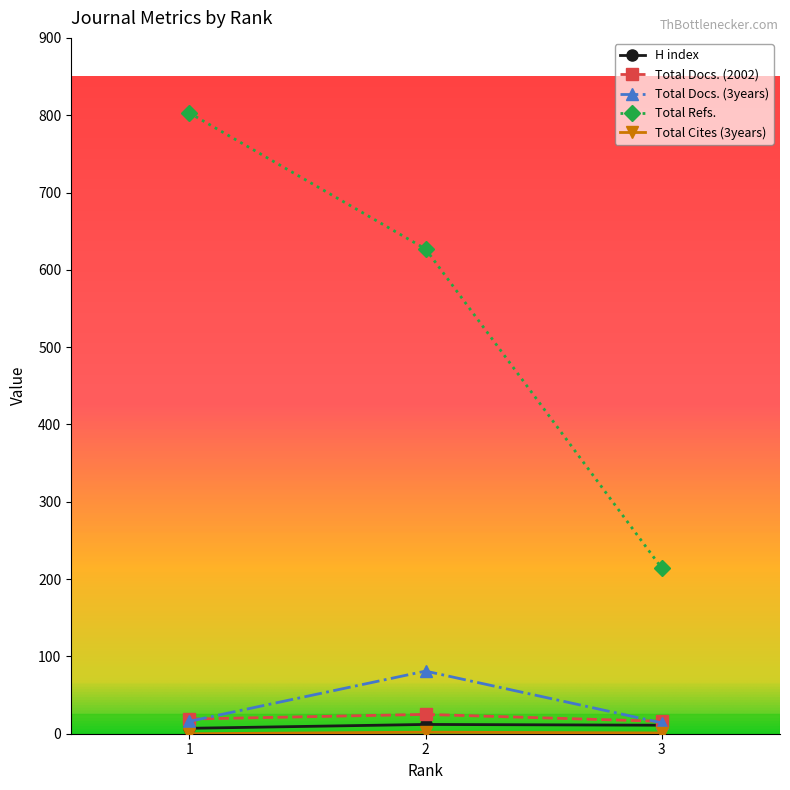

What is the approximate value of H index at 3?

11